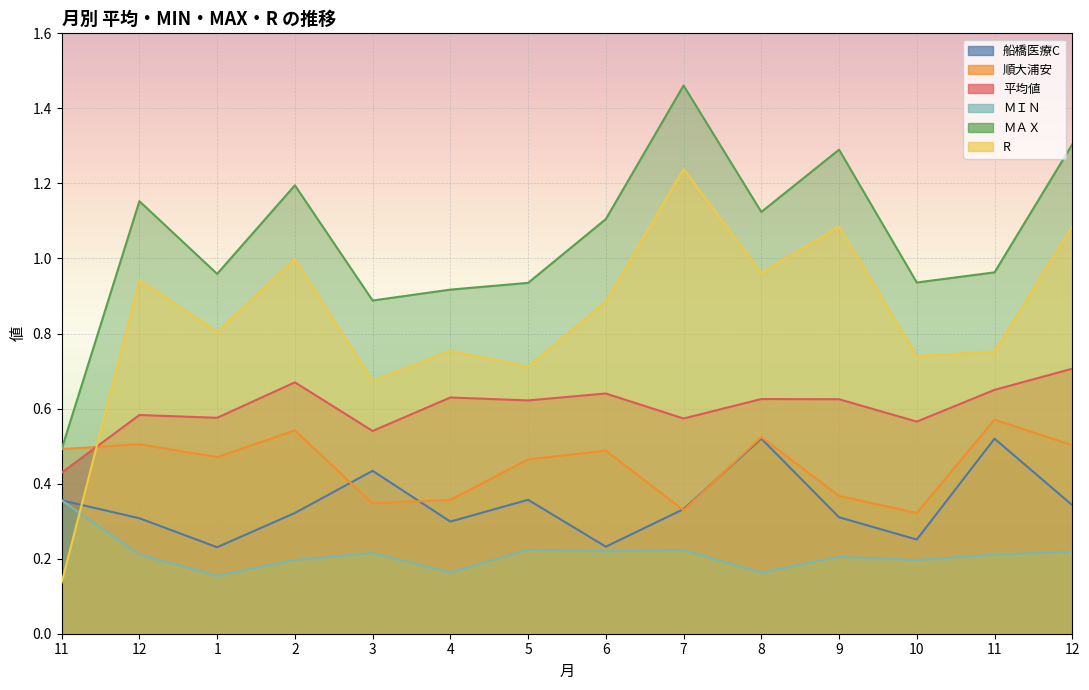

Reading left to right, list all the values displayed in this chart.

船橋医療C: 0.4	0.3	0.2	0.3	0.4	0.3	0.4	0.2	0.3	0.5	0.3	0.3	0.5	0.3
順大浦安: 0.5	0.5	0.5	0.5	0.3	0.4	0.5	0.5	0.3	0.5	0.4	0.3	0.6	0.5
平均値: 0.4	0.6	0.6	0.7	0.5	0.6	0.6	0.6	0.6	0.6	0.6	0.6	0.6	0.7
ＭＩＮ: 0.4	0.2	0.2	0.2	0.2	0.2	0.2	0.2	0.2	0.2	0.2	0.2	0.2	0.2
ＭＡＸ: 0.5	1.2	1.0	1.2	0.9	0.9	0.9	1.1	1.5	1.1	1.3	0.9	1.0	1.3
R: 0.1	0.9	0.8	1.0	0.7	0.8	0.7	0.9	1.2	1.0	1.1	0.7	0.8	1.1